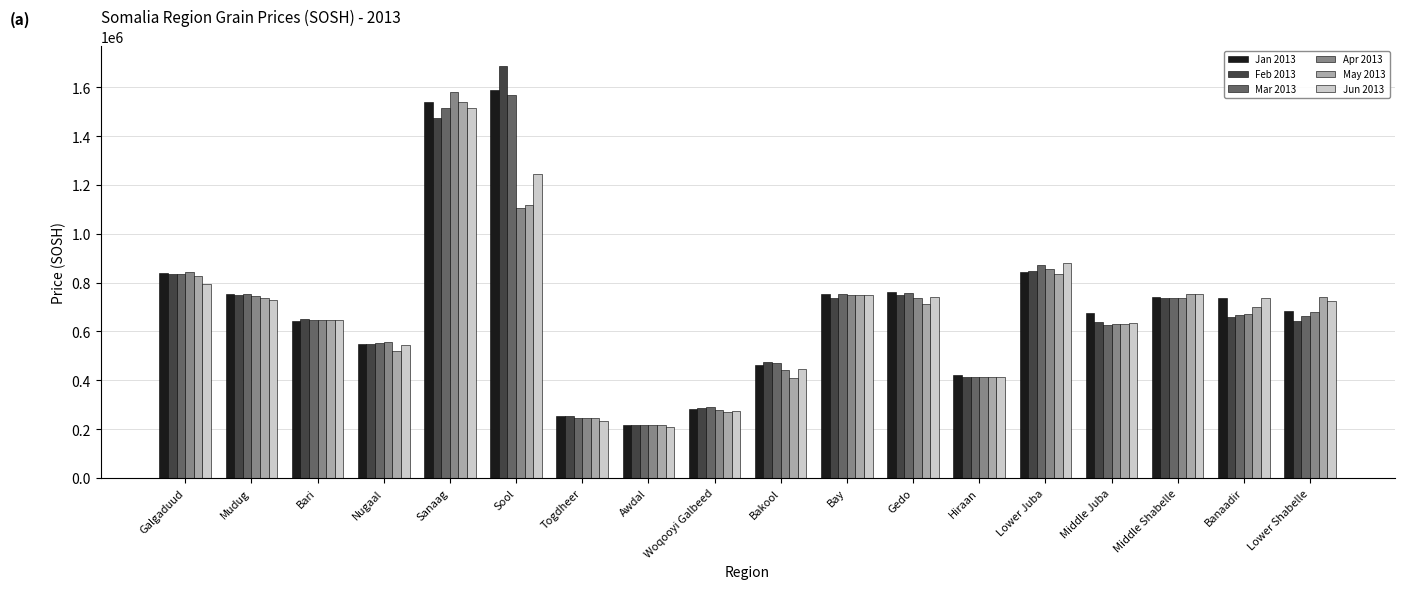

What is the average value of the Jan 2013 series?

707897.8